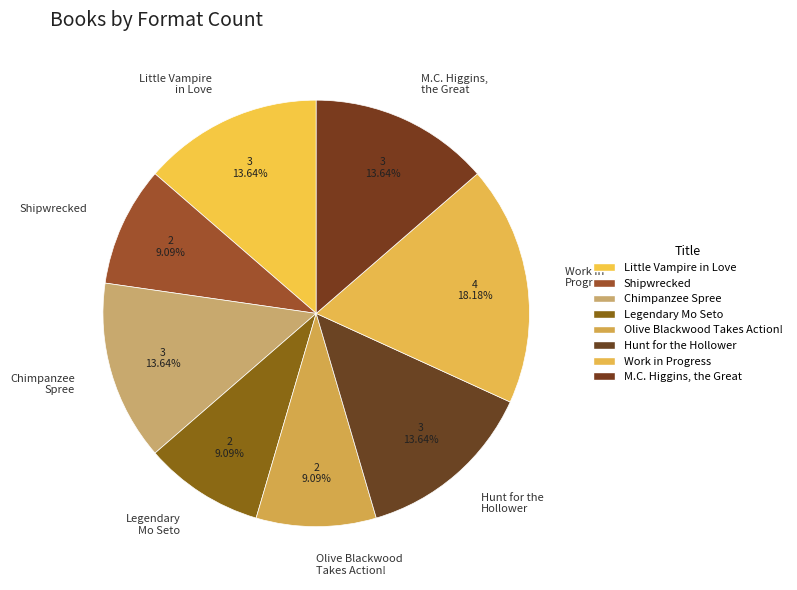

What percentage is NOT represented by Little Vampire in Love?

86.4%